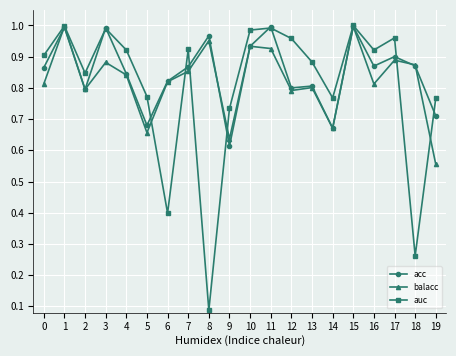

Is it true that acc equals 0.5 at 1?

False